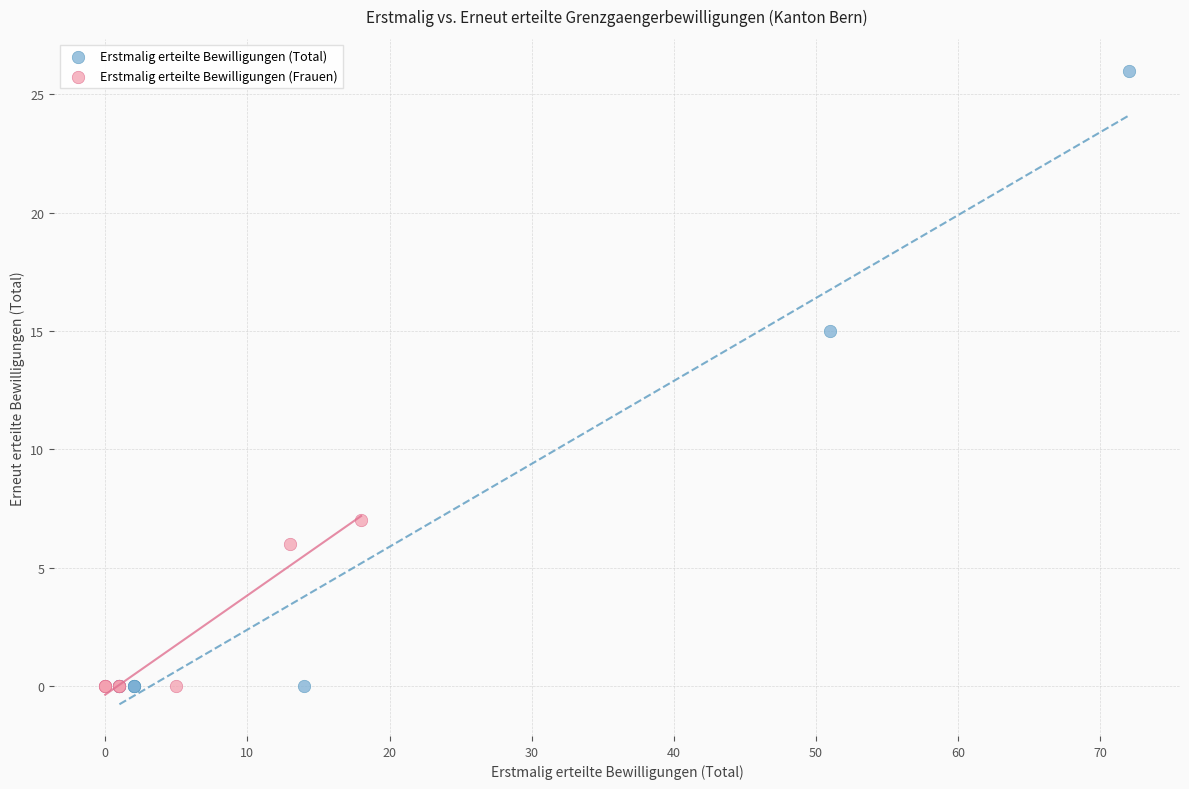

Which series reaches the maximum Y coordinate?

Erstmalig erteilte Bewilligungen (Total)